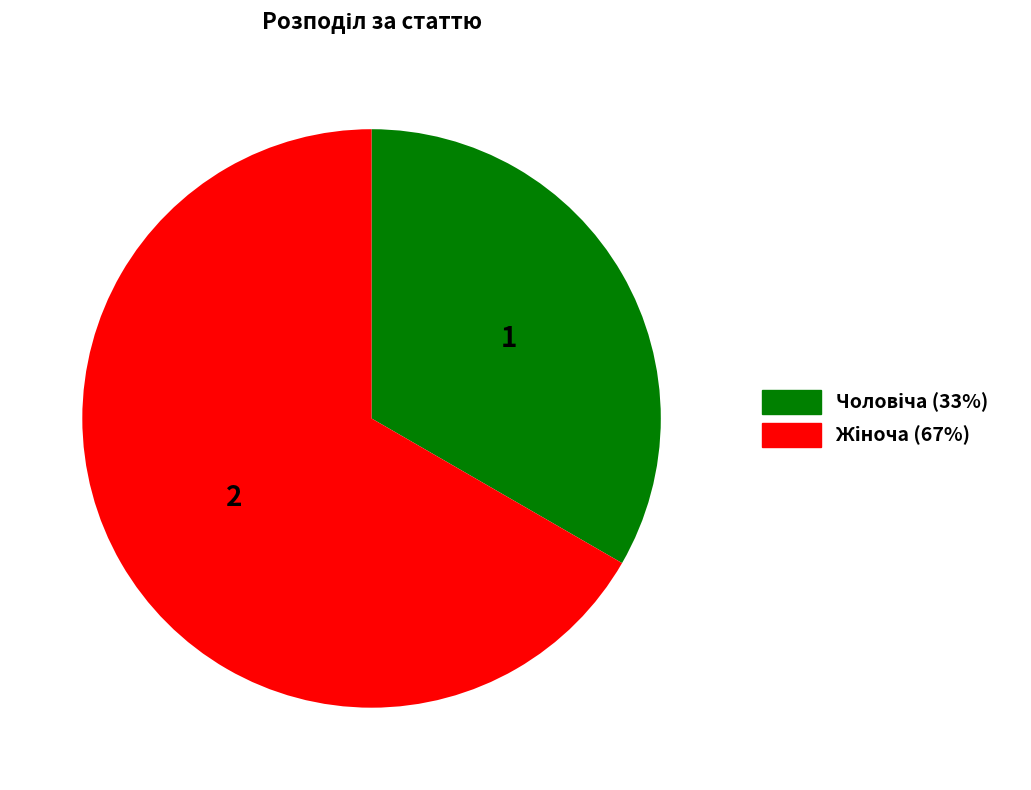

Is there any slice that represents more than half of the pie?

Yes